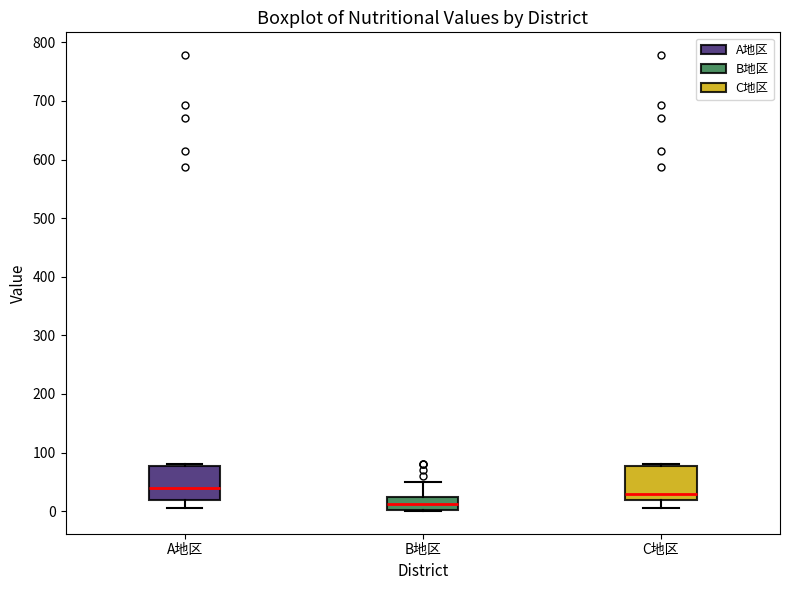

Where does the median line of the box for B地区 sit on the y-axis? The values are not printed on the chart, so give them approximately, as read against the axis.

10